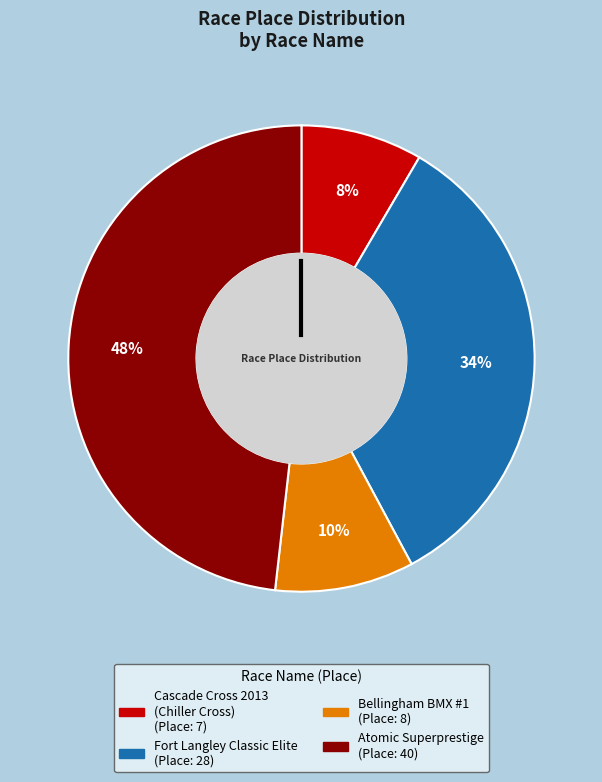

Is there any slice that represents more than half of the pie?

No